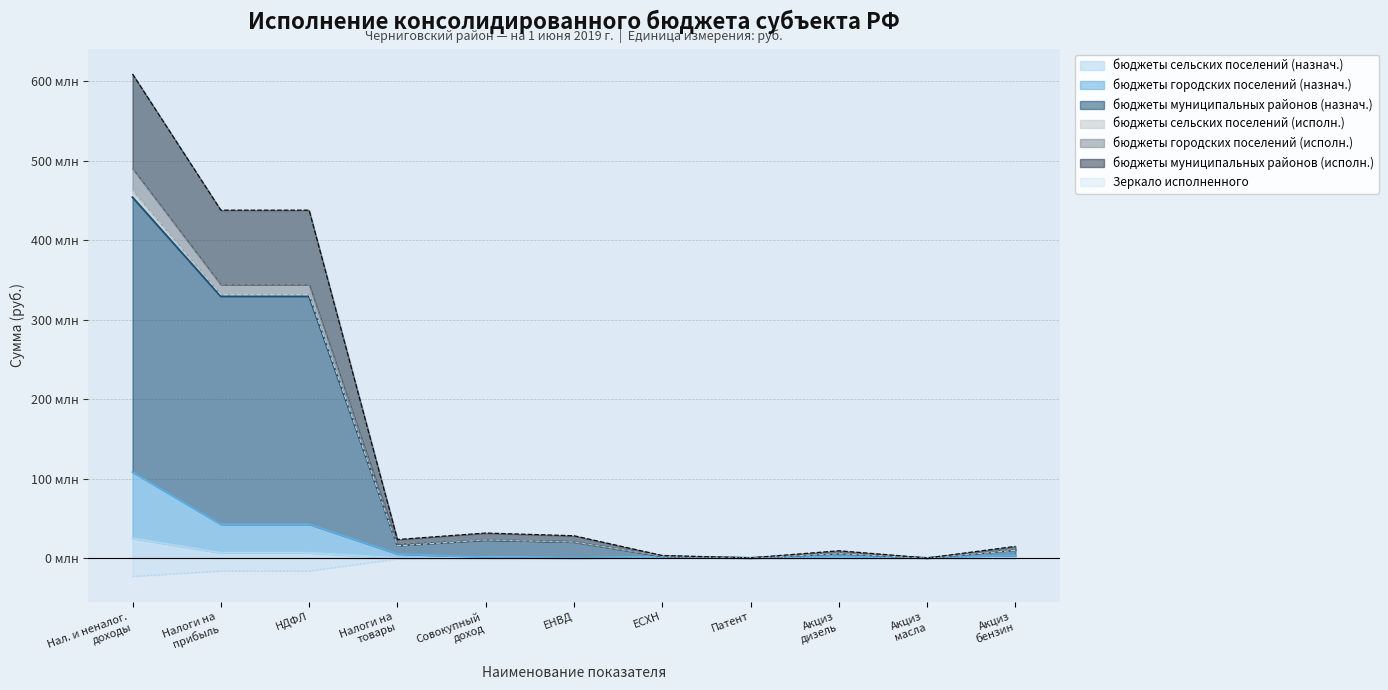

What is the difference between the maximum and minimum values in the бюджеты городских поселений (назнач.) series?

108231643.0